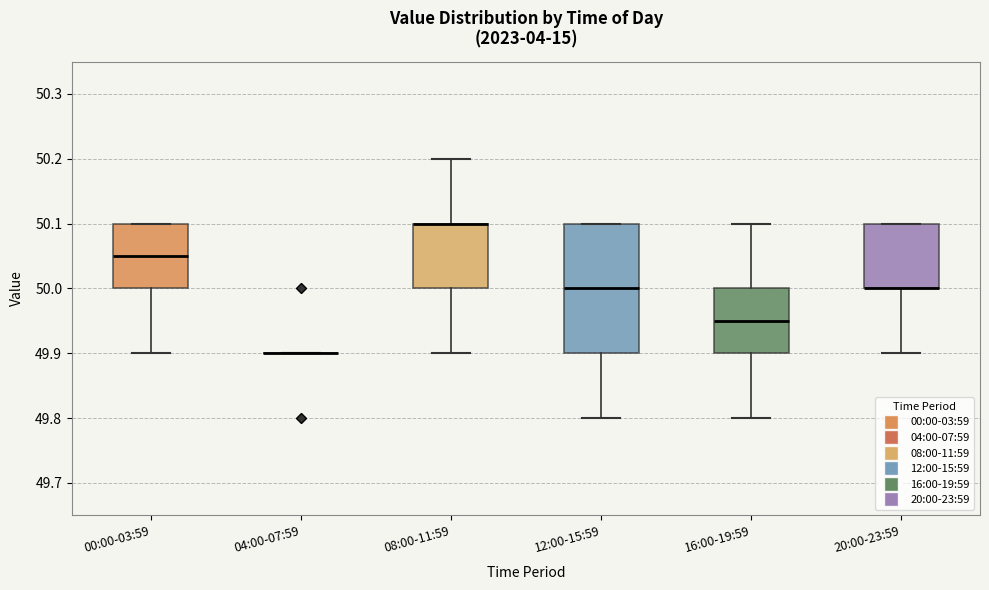

Which box is the tallest, from its lower edge to its upper edge?

12:00-15:59